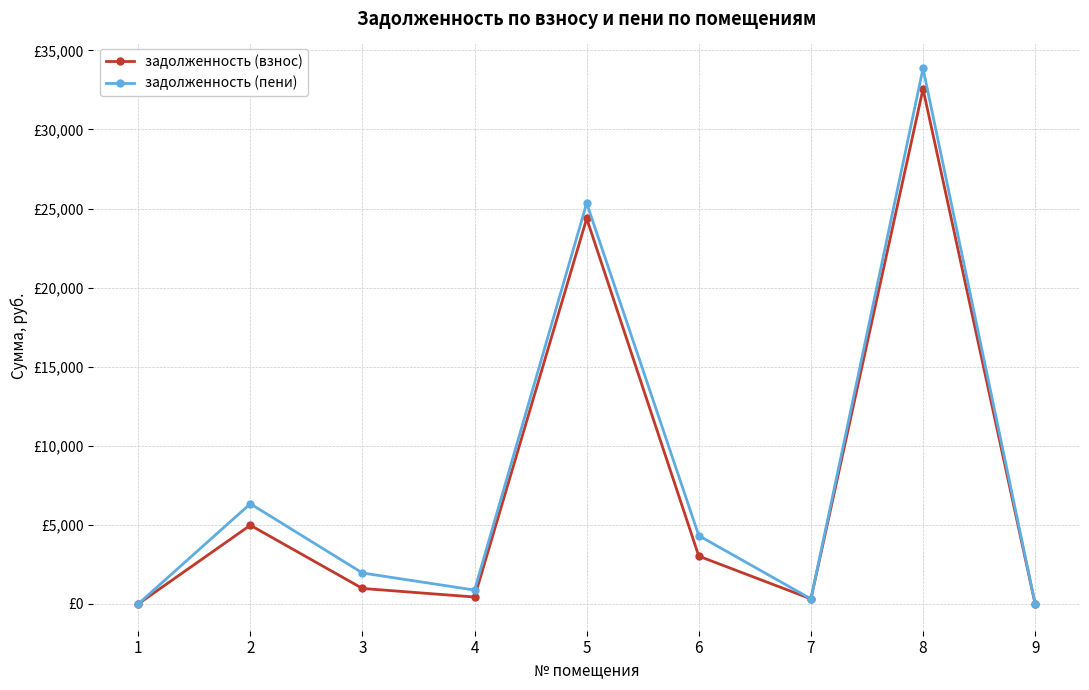

What is the average value of the задолженность (пени) series?

8111.5